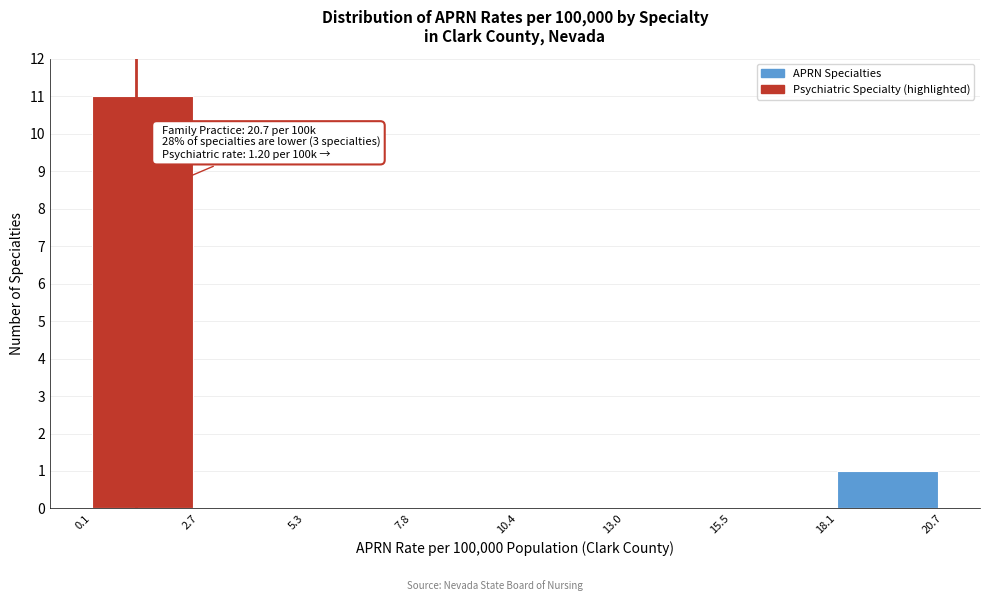

Over which range of the x-axis is the bar tallest?

0.1 to 2.7